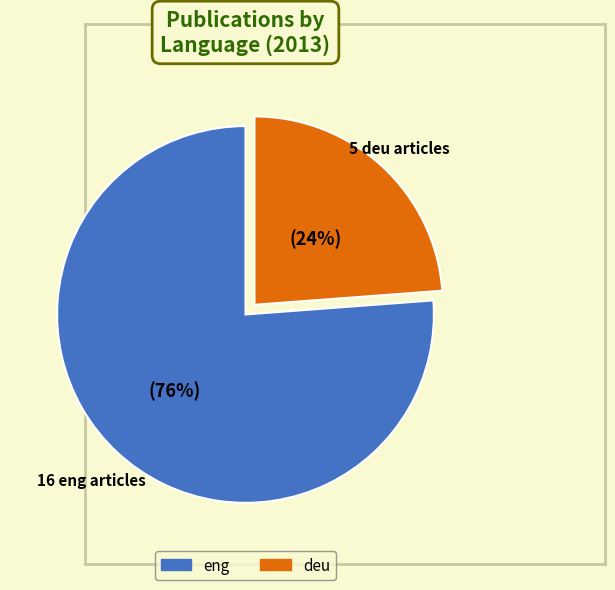

How many slices are in this pie chart?

2